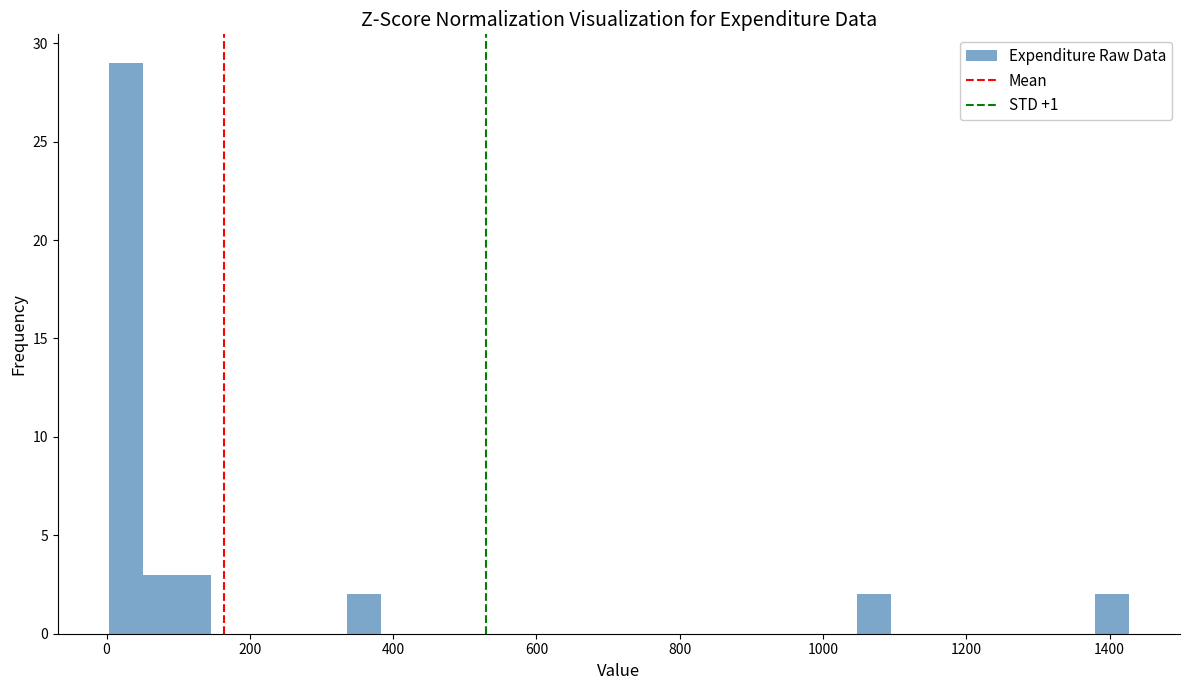

Read against the x-axis, roughly where is the centre of the tallest bar?

20